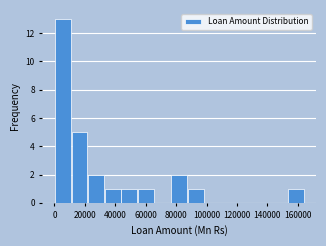

Reading left to right, list every bar in this chart as the range it spans on the x-axis followed by its height. Neither the bar edges nor the heights are printed on the chart, so give them approximately, as read against the axes.

0 to 10000: 13
10000 to 22000: 5
22000 to 32000: 2
32000 to 44000: 1
44000 to 54000: 1
54000 to 66000: 1
66000 to 76000: 0
76000 to 88000: 2
88000 to 98000: 1
98000 to 110000: 0
110000 to 120000: 0
120000 to 132000: 0
132000 to 142000: 0
142000 to 154000: 0
154000 to 164000: 1